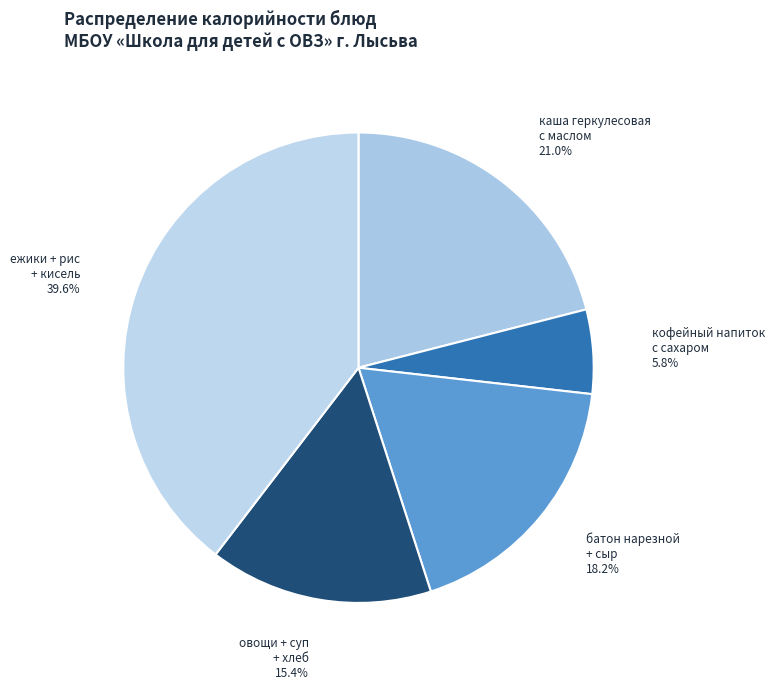

Between ежики + рис + кисель and батон нарезной + сыр, which is larger?

ежики + рис + кисель